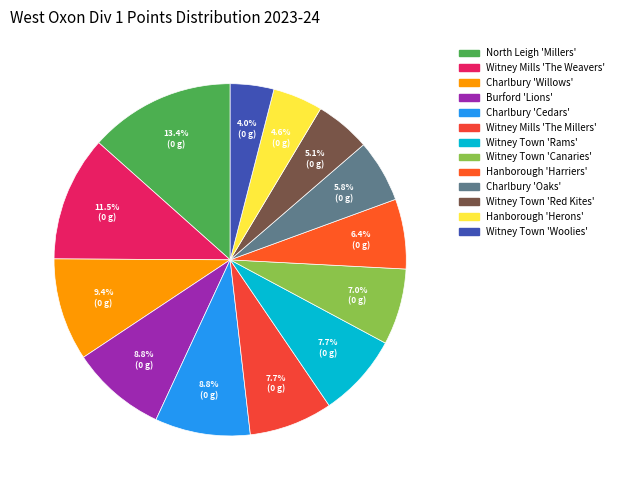

How many segments does this pie chart have?

13